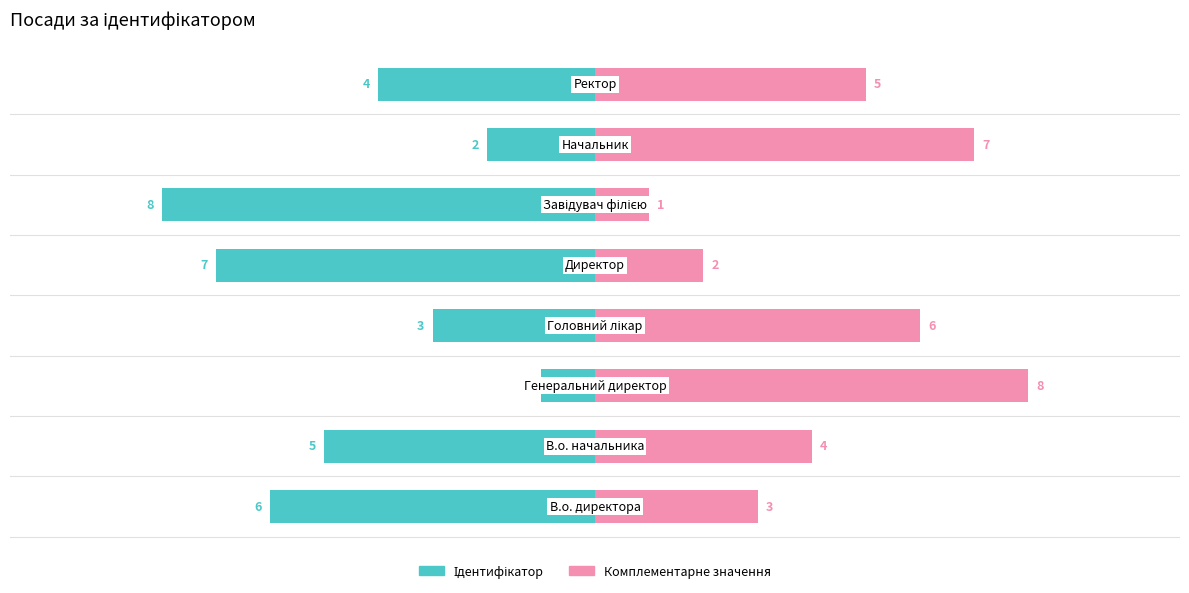

Reading left to right, what are all the values shown in this chart?

Ідентифікатор: -6	-5	-1	-3	-7	-8	-2	-4
Комплементарне значення: 3	4	8	6	2	1	7	5